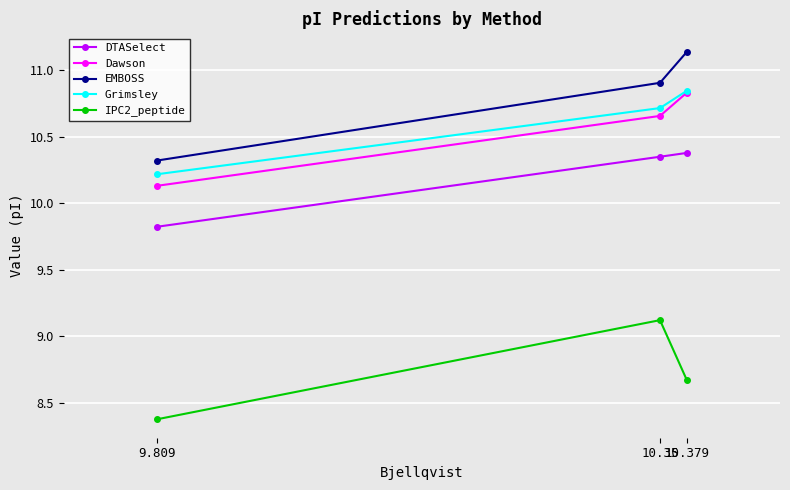

What position from the right is 10.35?

2